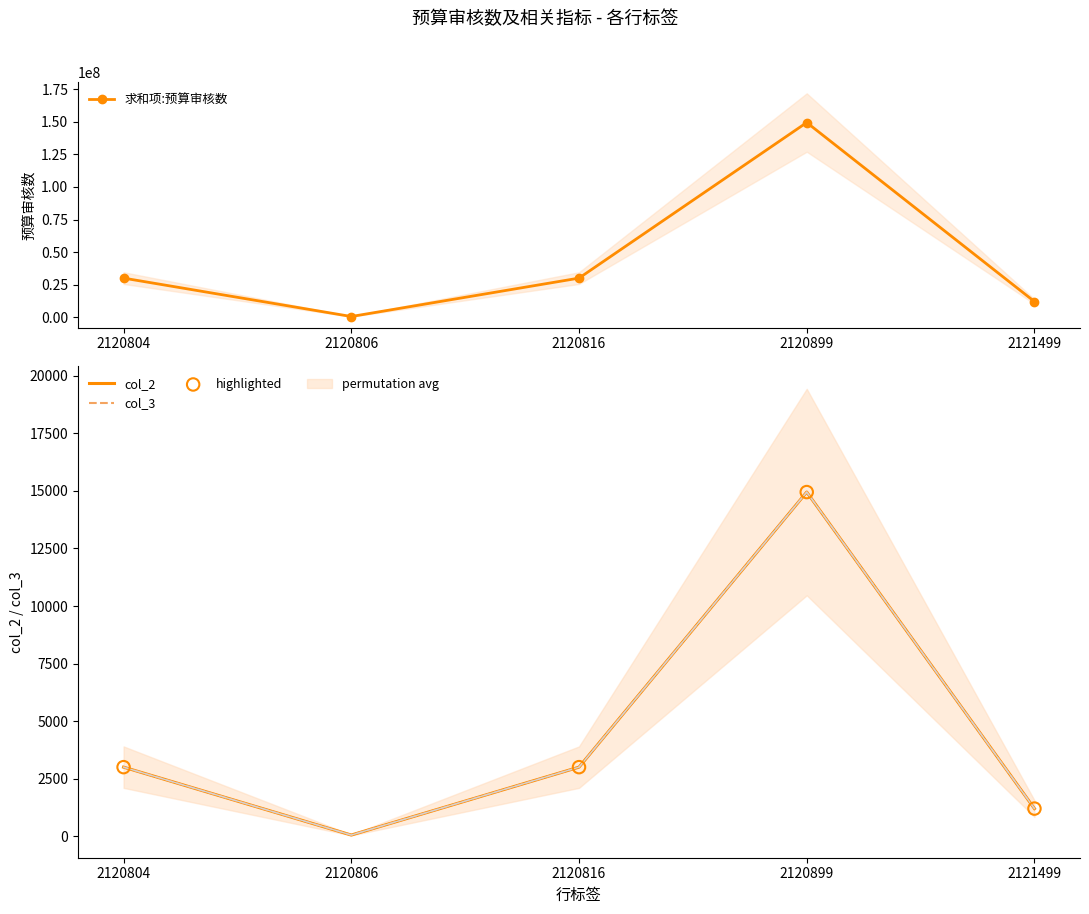

What are all the series names shown in the legend?

求和项:预算审核数, col_2, col_3